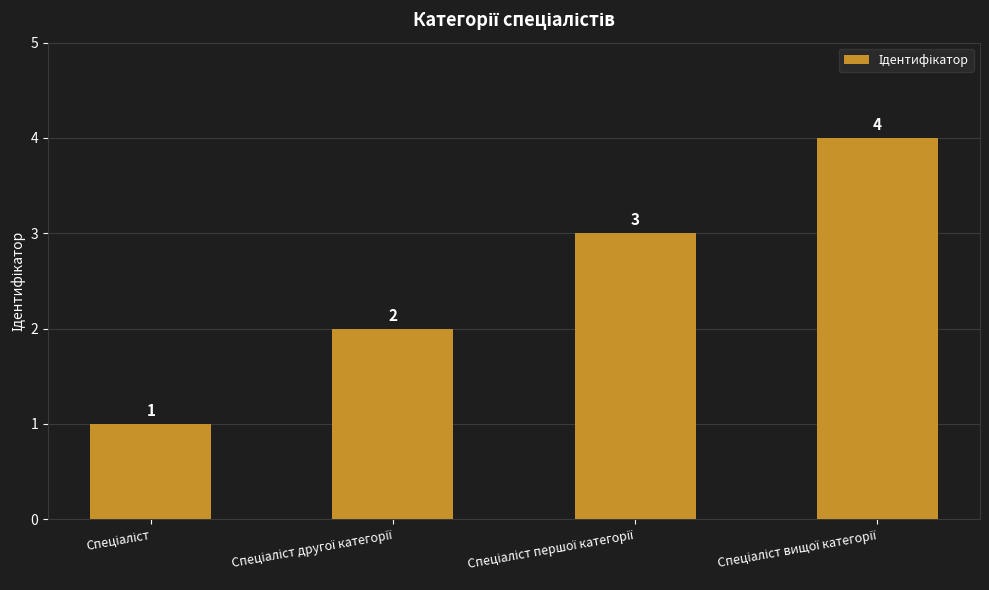

Count the values in the range 2 to 4.

3